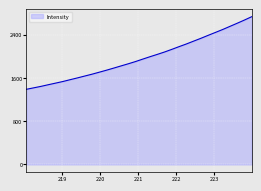

What is the difference between the maximum and minimum values?

1340.7